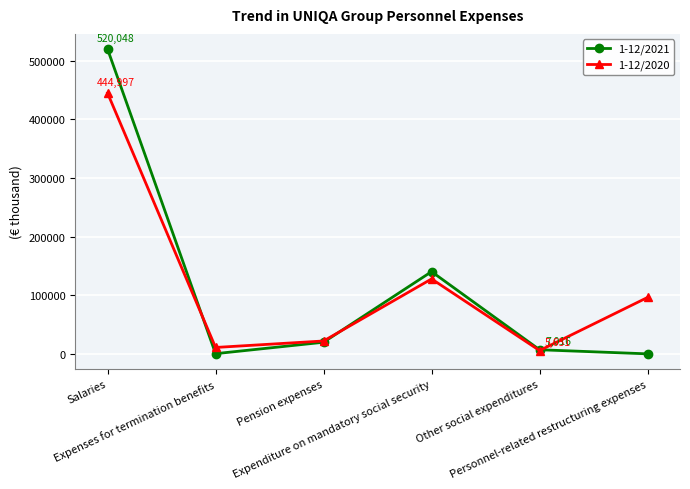

True or false: 1-12/2020 and 1-12/2021 intersect in this chart.

True